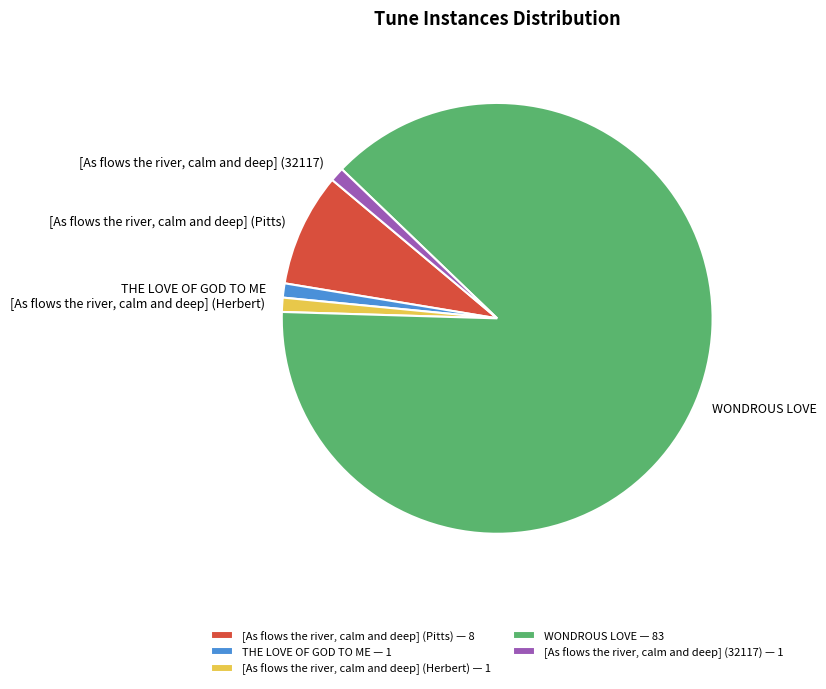

Approximately how many times larger is the value at [As flows the river, calm and deep] (Pitts) — 8 compared to [As flows the river, calm and deep] (Herbert) — 1?

8.0